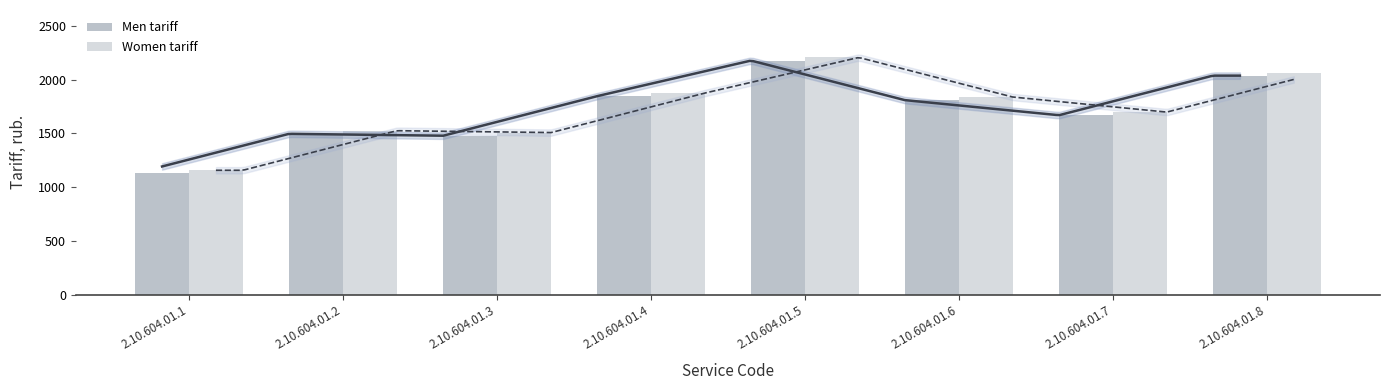

At how many categories does at least one series exceed 1832?

4